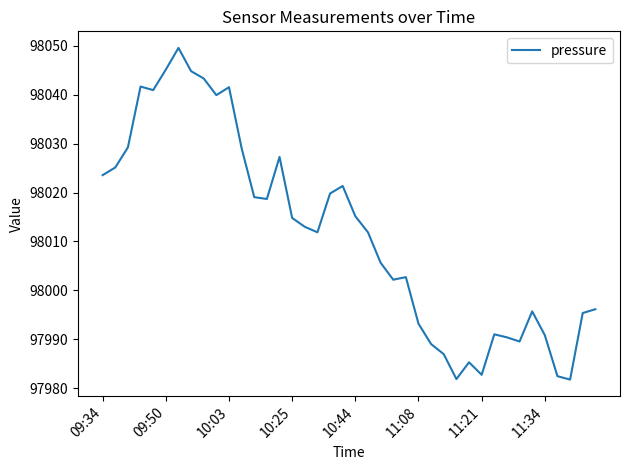

Is this an area chart (filled region under the line)?

No